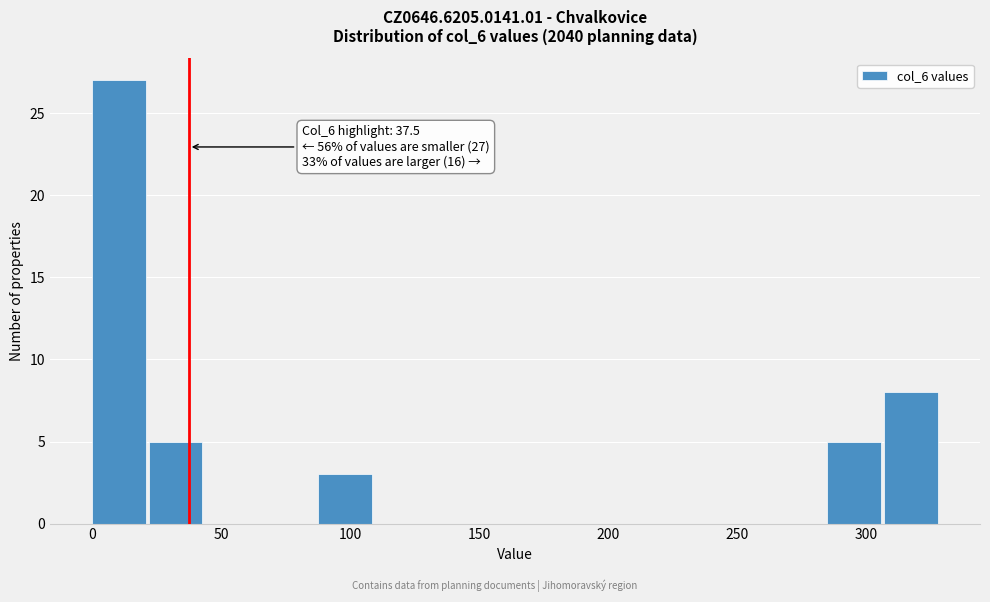

Over which range of the x-axis is the bar tallest?

0 to 20